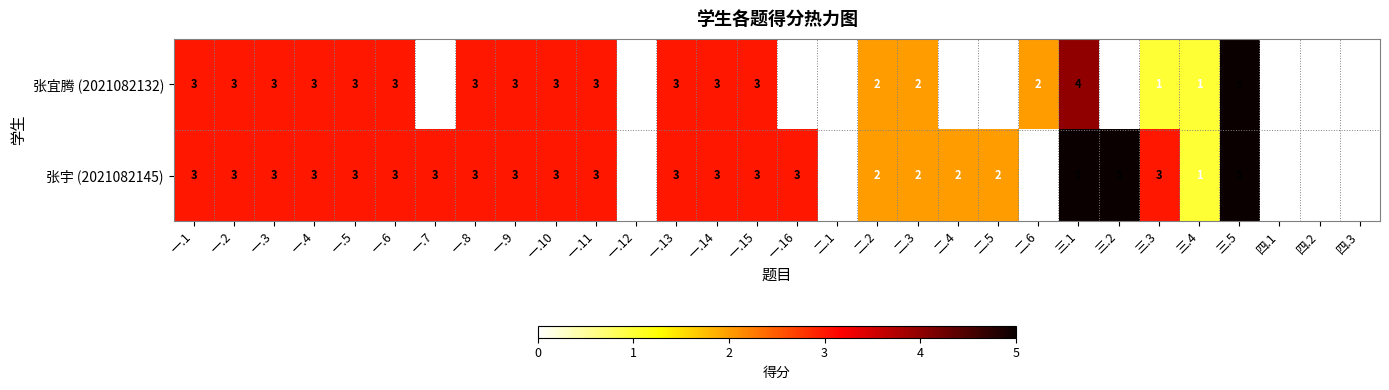

Which series has the largest total across all categories?

张宇 (2021082145)